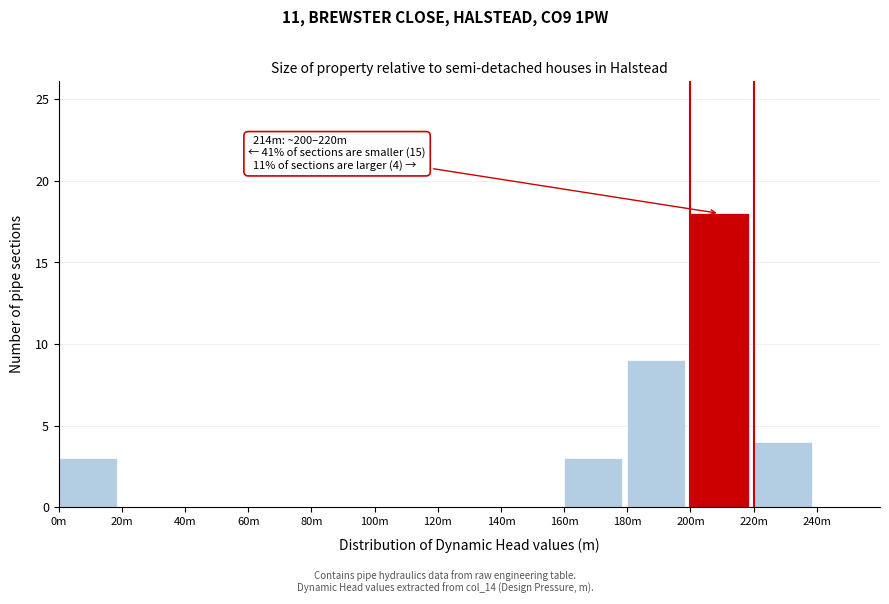

Reading left to right, list all the values displayed in this chart.

0m=3	20m=0	40m=0	60m=0	80m=0	100m=0	120m=0	140m=0	160m=3	180m=9	200m=18	220m=4